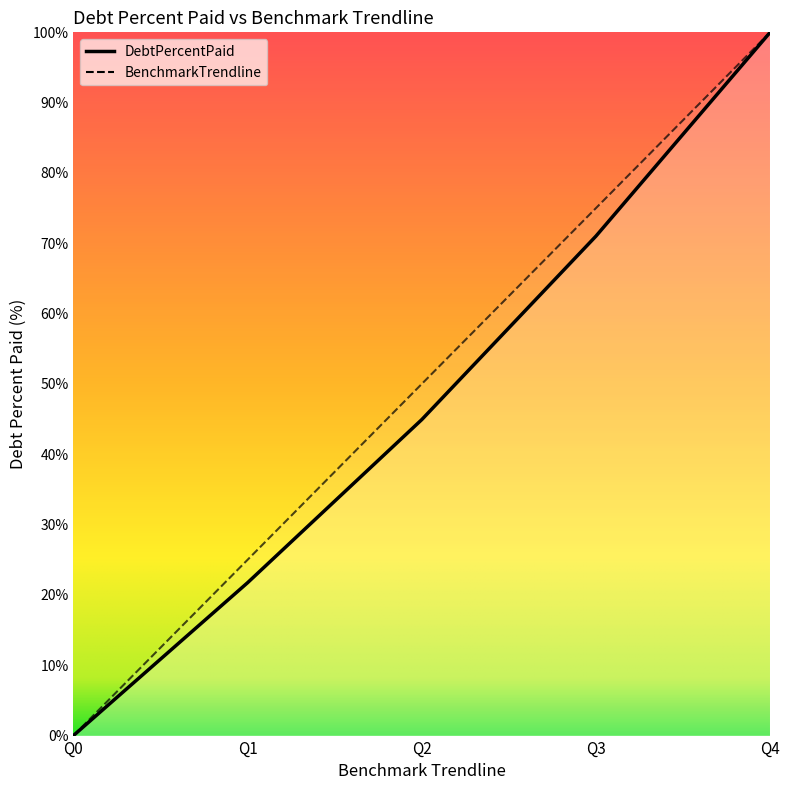

What is the difference between the DebtPercentPaid values at Q2 and Q1?

23.2